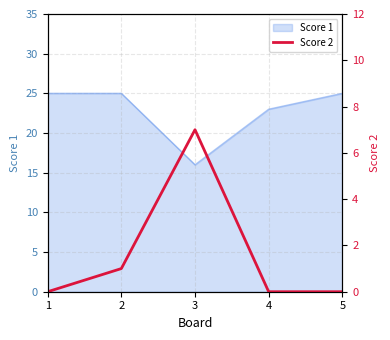

At which label is Score 1 closest to 20?

4